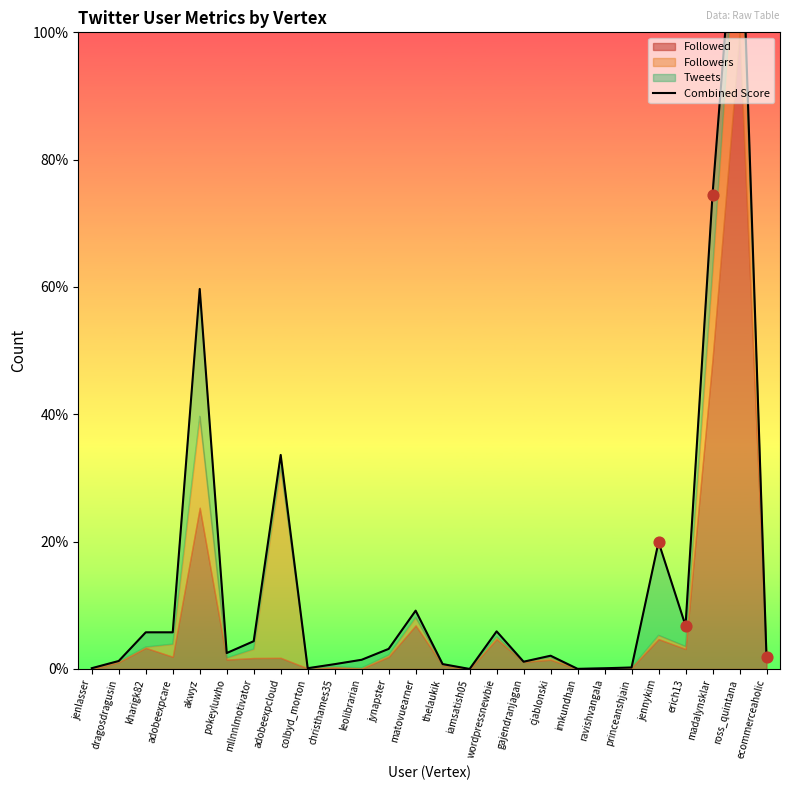

What is the change in value from adobeexpcloud to jynapster?

-30.5